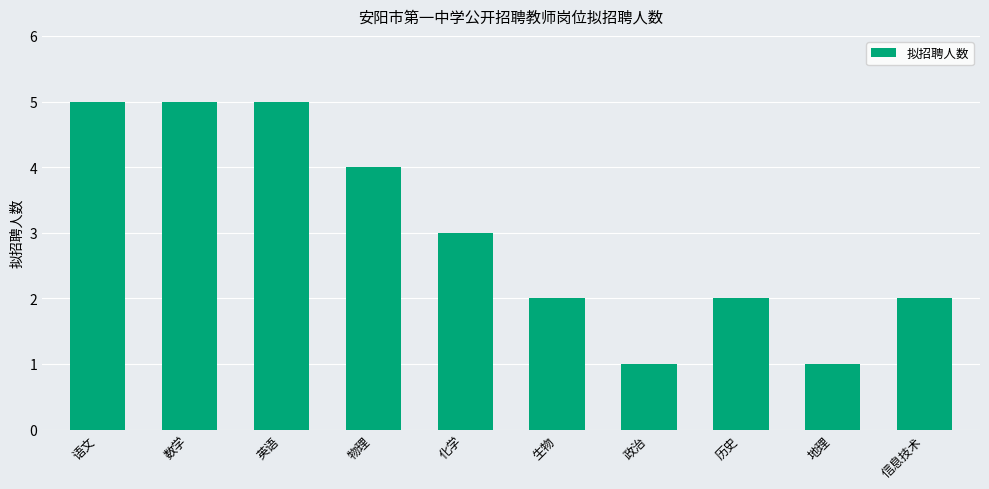

What is the maximum value shown in the chart?

5